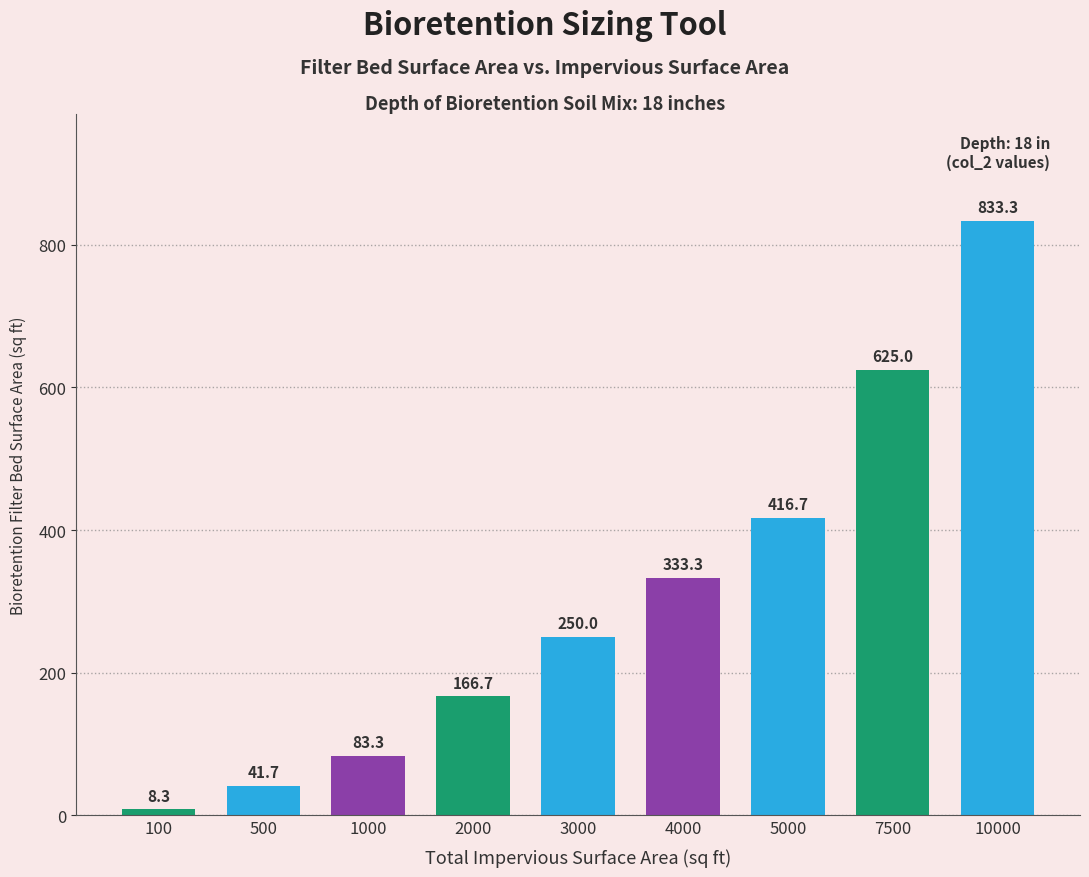

Is it true that the value at 7500 is 625.0?

True